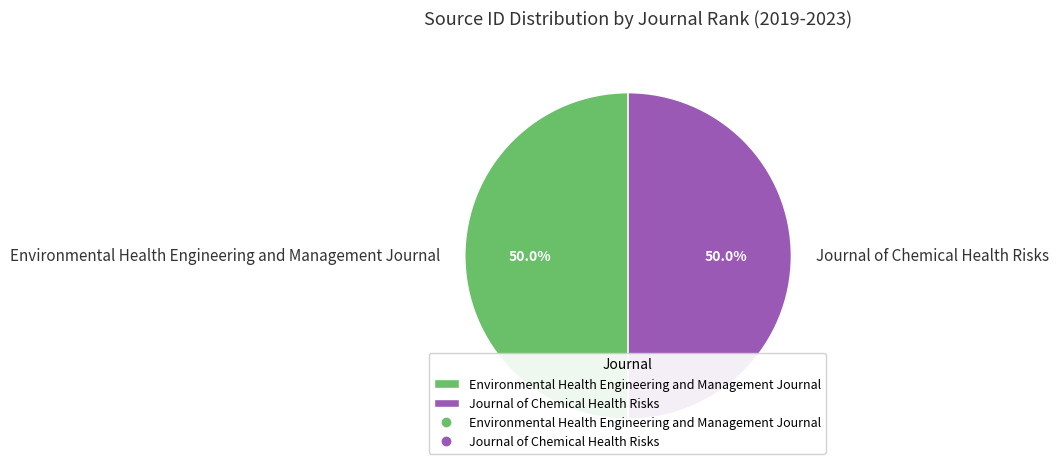

To the nearest percent, what percentage of the pie is Journal of Chemical Health Risks?

50%